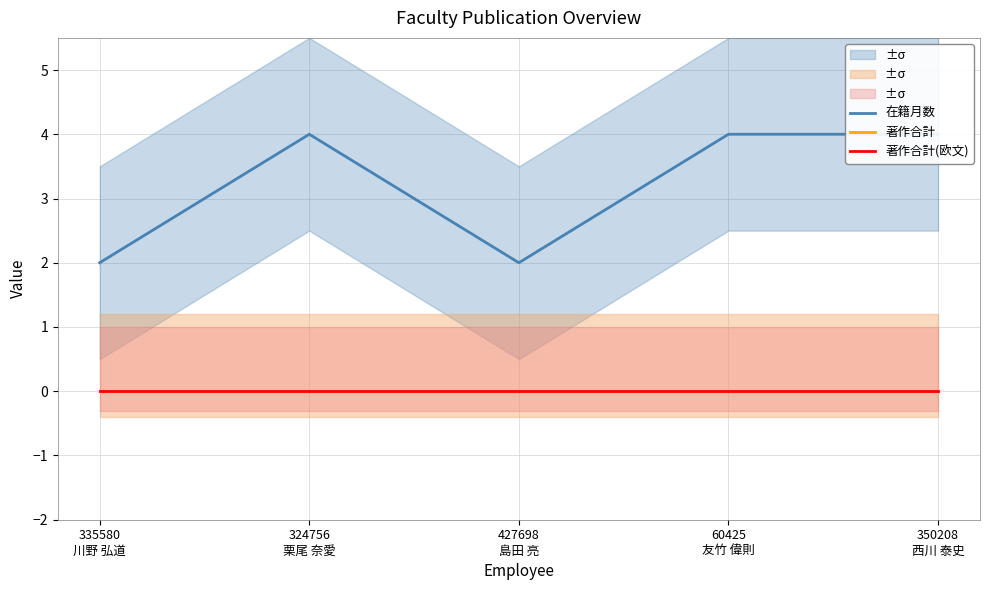

Reading left to right, transcribe all the data shown in this chart.

在籍月数: 335580
川野 弘道=2	324756
栗尾 奈愛=4	427698
島田 亮=2	60425
友竹 偉則=4	350208
西川 泰史=4
著作合計: 335580
川野 弘道=0	324756
栗尾 奈愛=0	427698
島田 亮=0	60425
友竹 偉則=0	350208
西川 泰史=0
著作合計(欧文): 335580
川野 弘道=0	324756
栗尾 奈愛=0	427698
島田 亮=0	60425
友竹 偉則=0	350208
西川 泰史=0